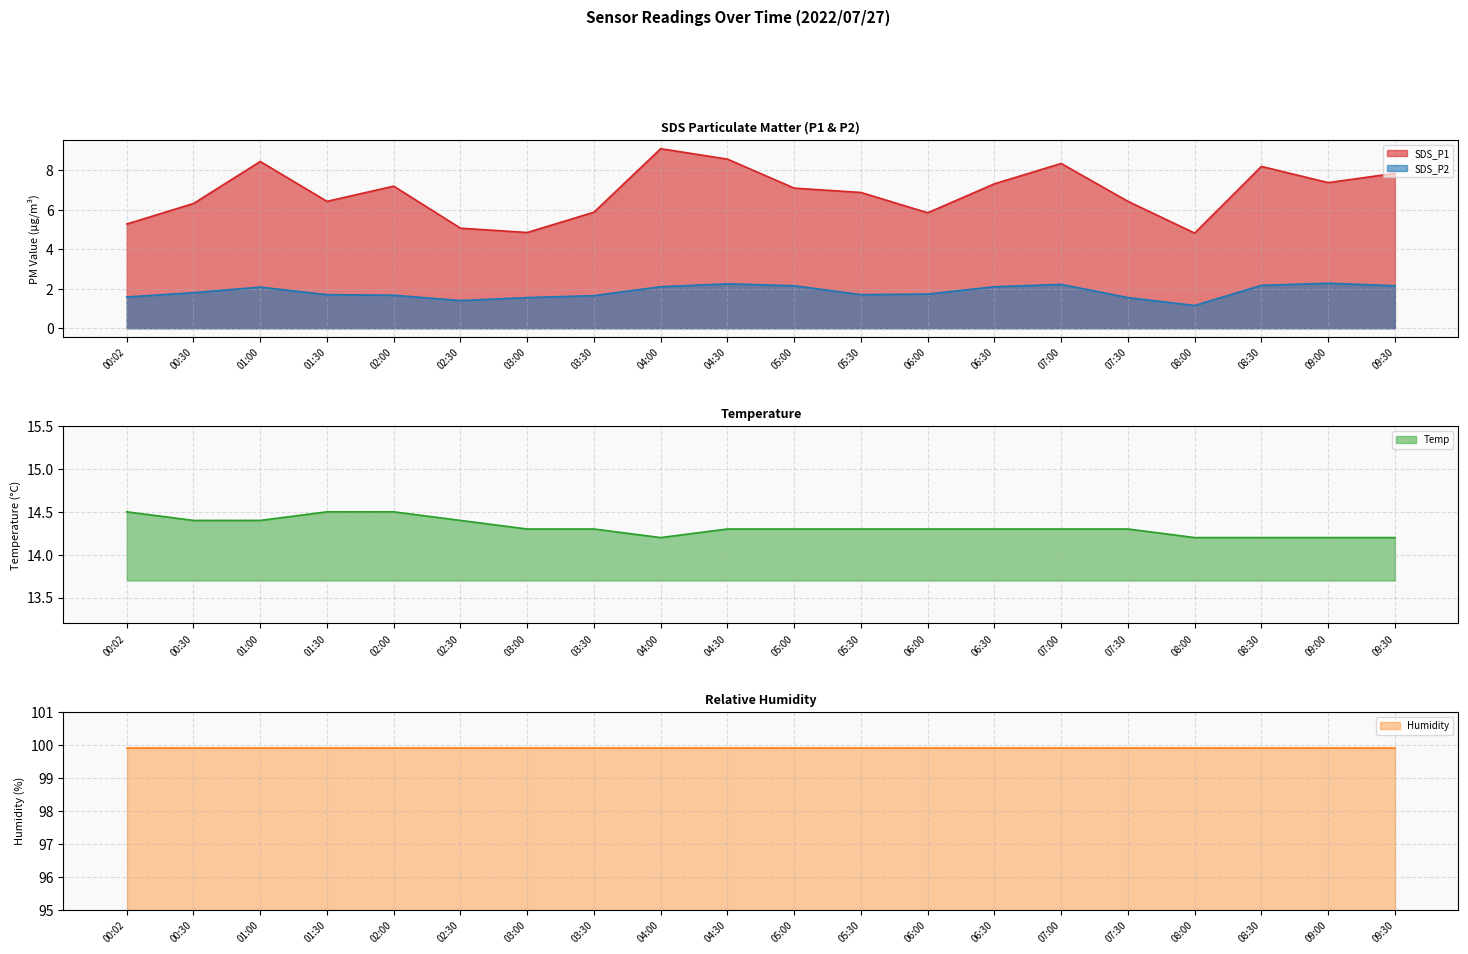

Which category has the lowest value in the SDS_P2 series?

08:00